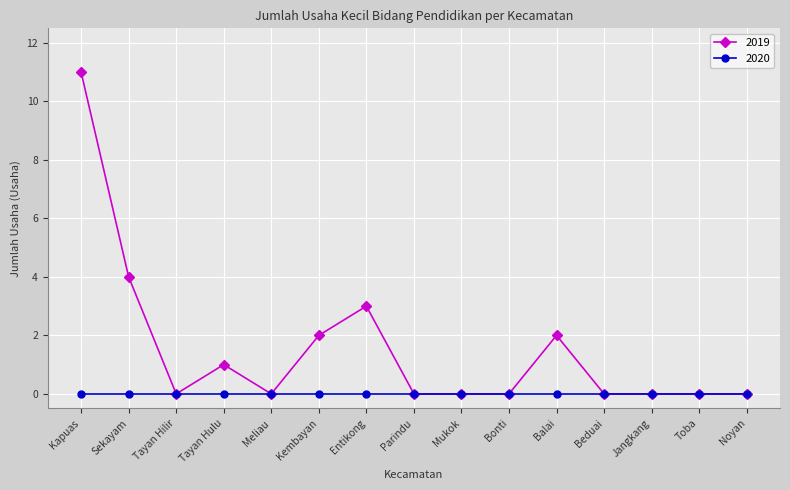

Reading right to left, transcribe all the data shown in this chart.

2019: 0	0	0	0	2	0	0	0	3	2	0	1	0	4	11
2020: 0	0	0	0	0	0	0	0	0	0	0	0	0	0	0